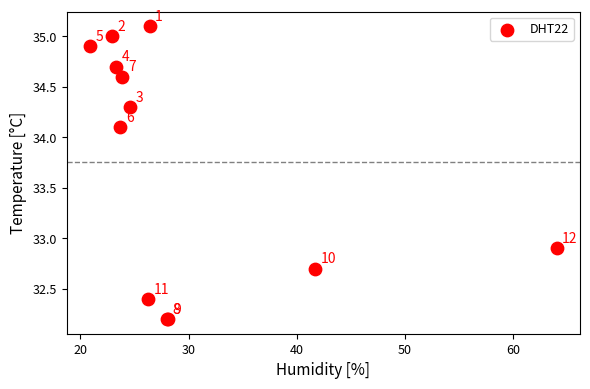

What Y value in the scatter plot is closest to 33?

32.9